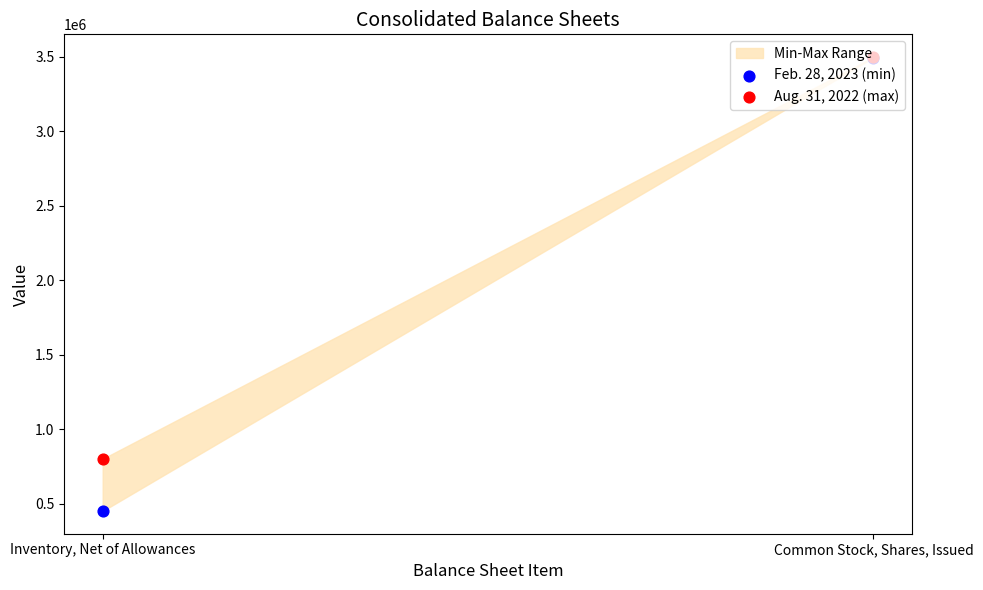

Which series has the widest spread of Y values?

Feb. 28, 2023 (min)